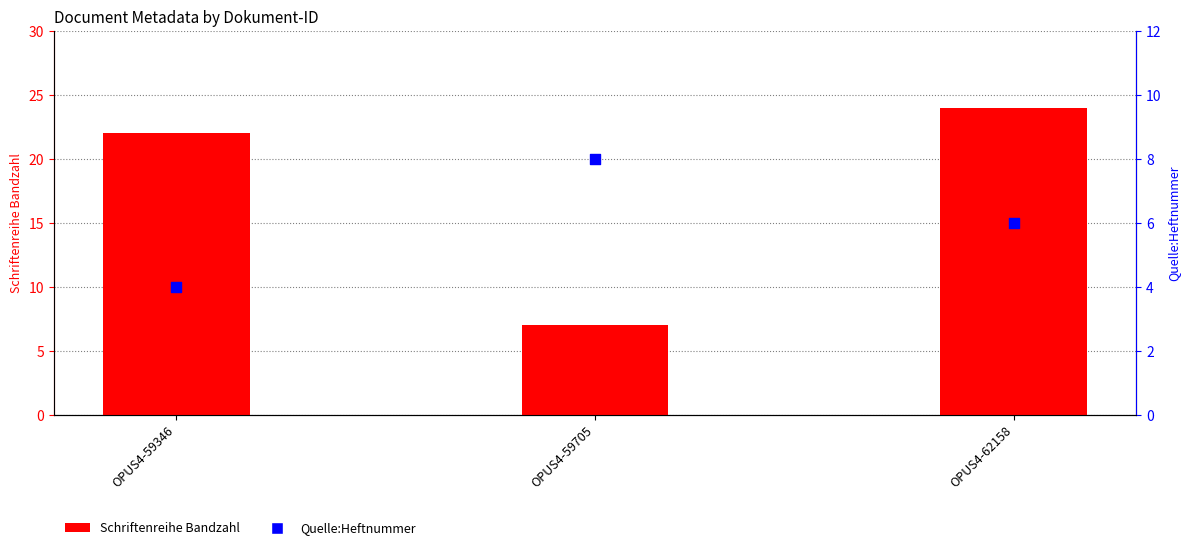

What are all the series names shown in the legend?

Schriftenreihe Bandzahl, Quelle:Heftnummer